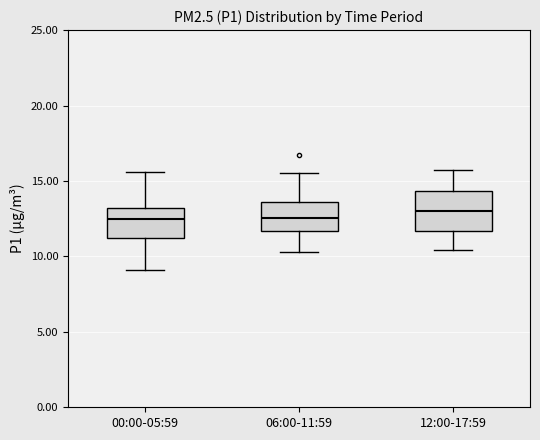

Reading left to right, read every box against the y-axis: the position of its median line, the range the box covers, and the ends of its whiskers. The values are not printed on the chart, so give them approximately, as read against the axis.

00:00-05:59: median 12.5, box 11.0 to 13.0, whiskers 9.0 to 15.5
06:00-11:59: median 12.5, box 11.5 to 13.5, whiskers 10.5 to 15.5
12:00-17:59: median 13.0, box 11.5 to 14.5, whiskers 10.5 to 15.5